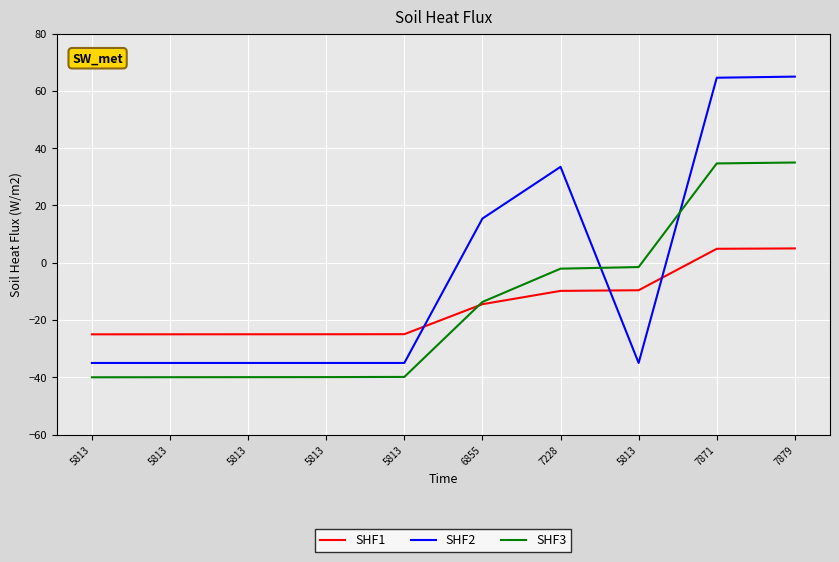

What are all the series names shown in the legend?

SHF1, SHF2, SHF3